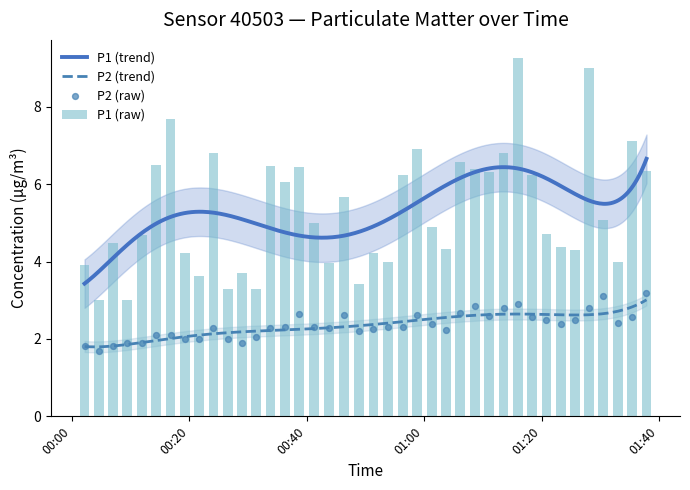

Which series reaches the minimum Y coordinate?

P2